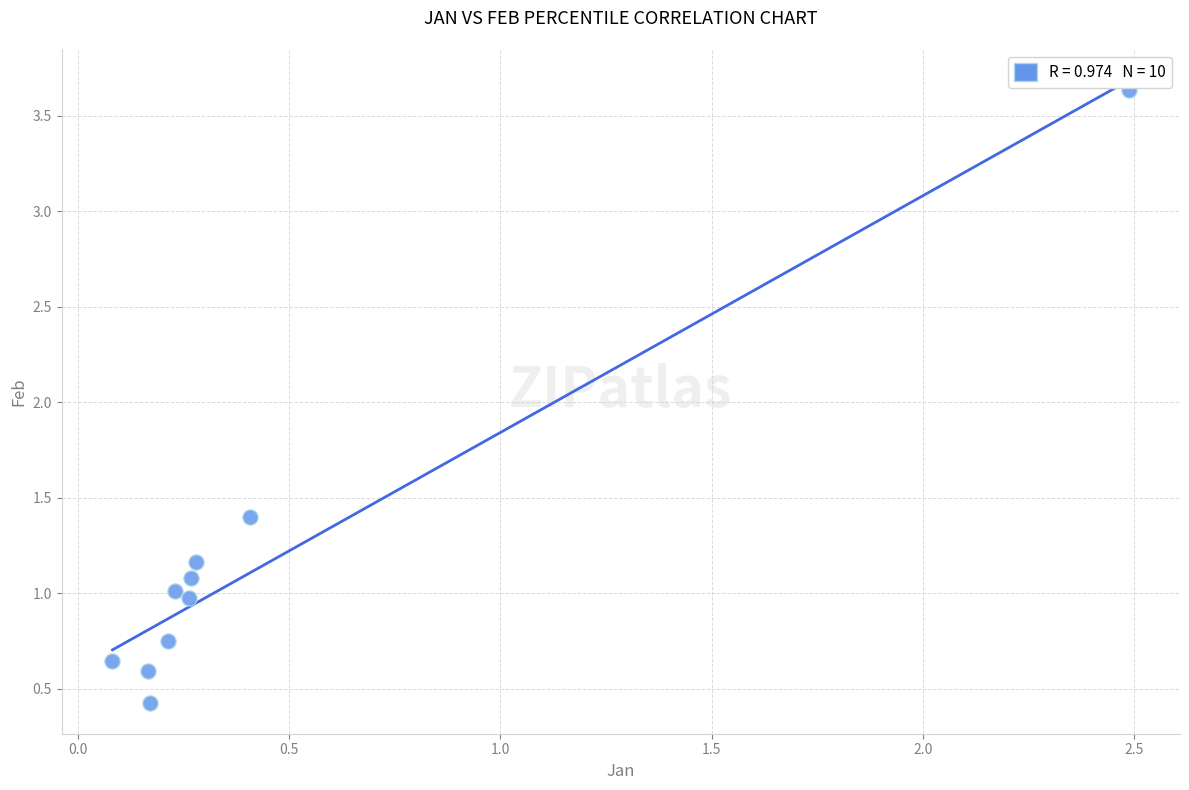

What is the average X value?

0.5